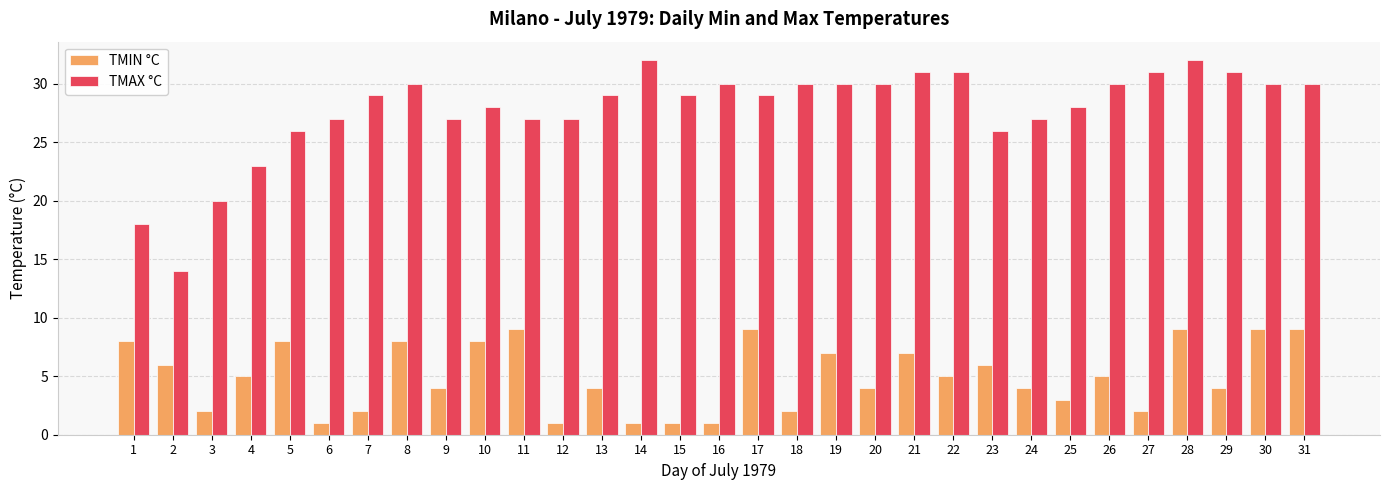

Rank the series by their average value, from lowest to highest.

TMIN °C, TMAX °C